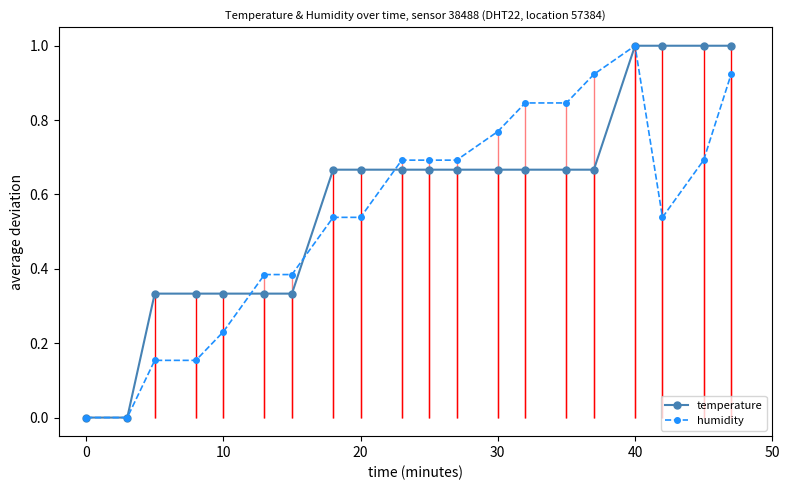

What is the value of the humidity point at the 7th from the left?

0.4